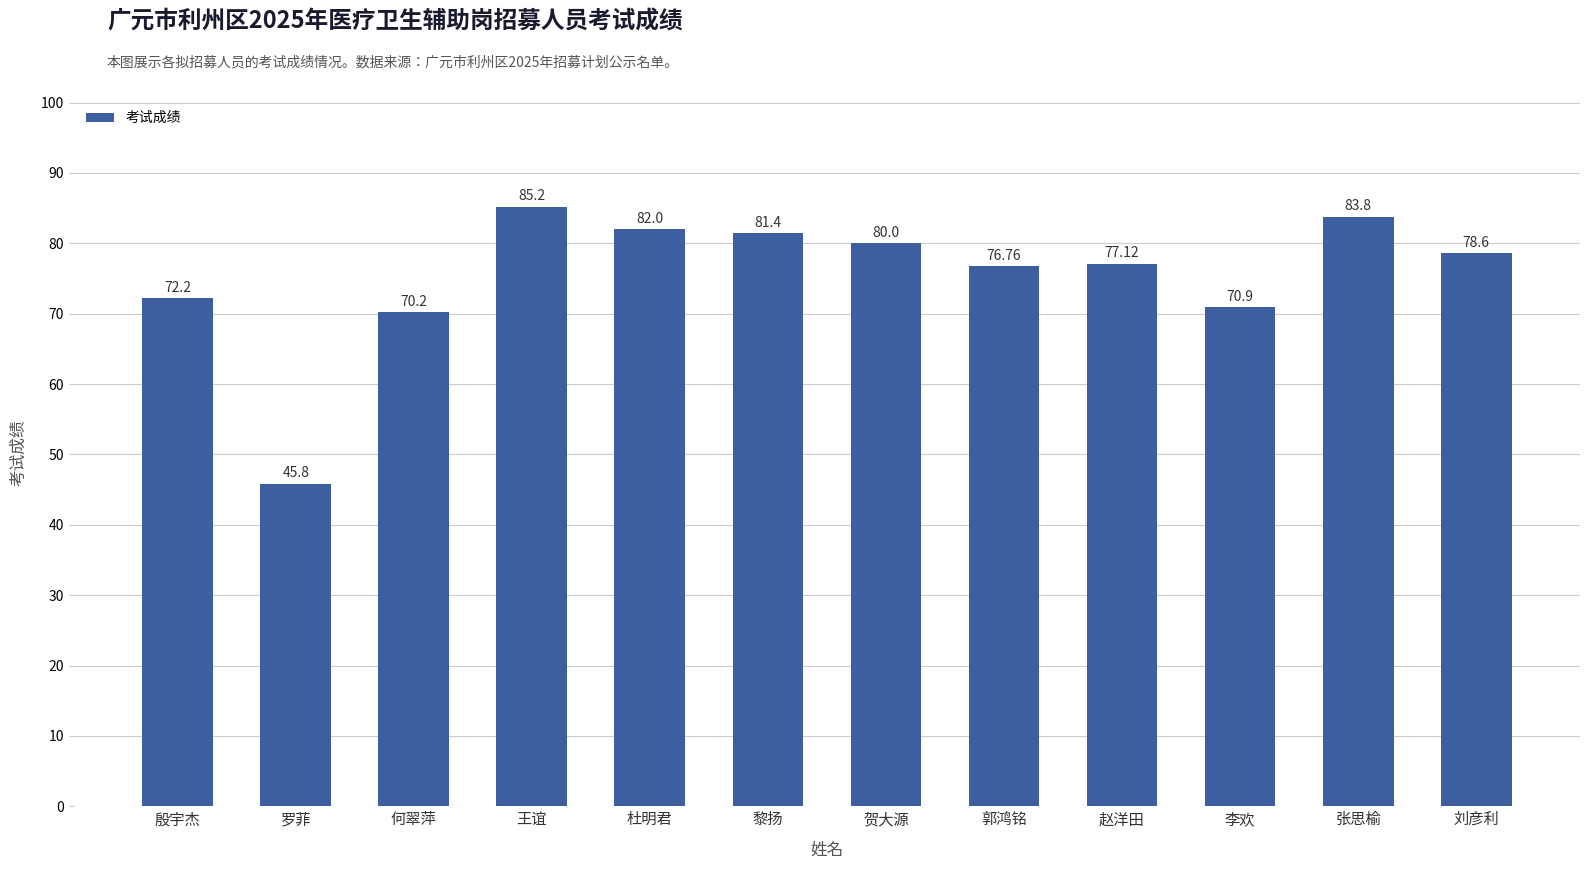

Rank the categories by value from lowest to highest.

罗菲, 何翠萍, 李欢, 殷宇杰, 郭鸿铭, 赵洋田, 刘彦利, 贺大源, 黎扬, 杜明君, 张思榆, 王谊